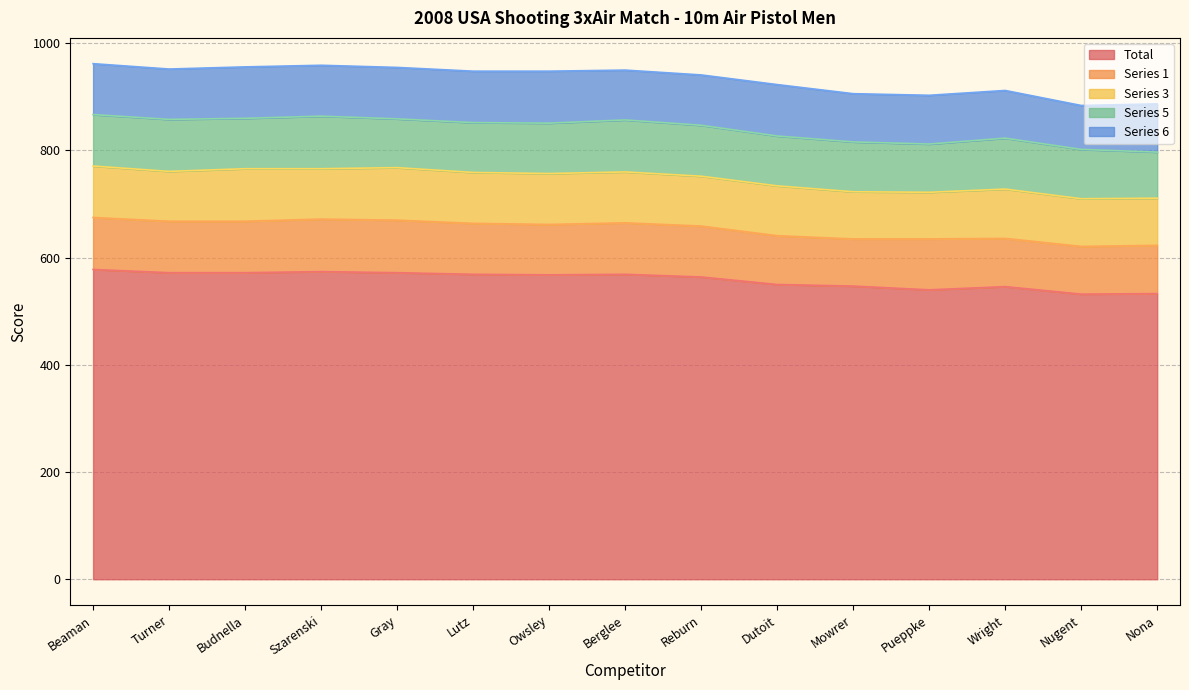

What position from the left is Beaman?

1